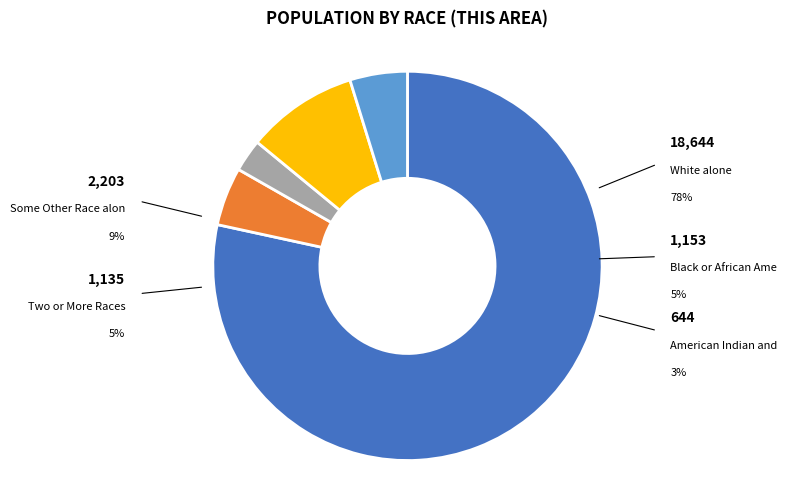

Is there any slice that represents more than half of the pie?

Yes